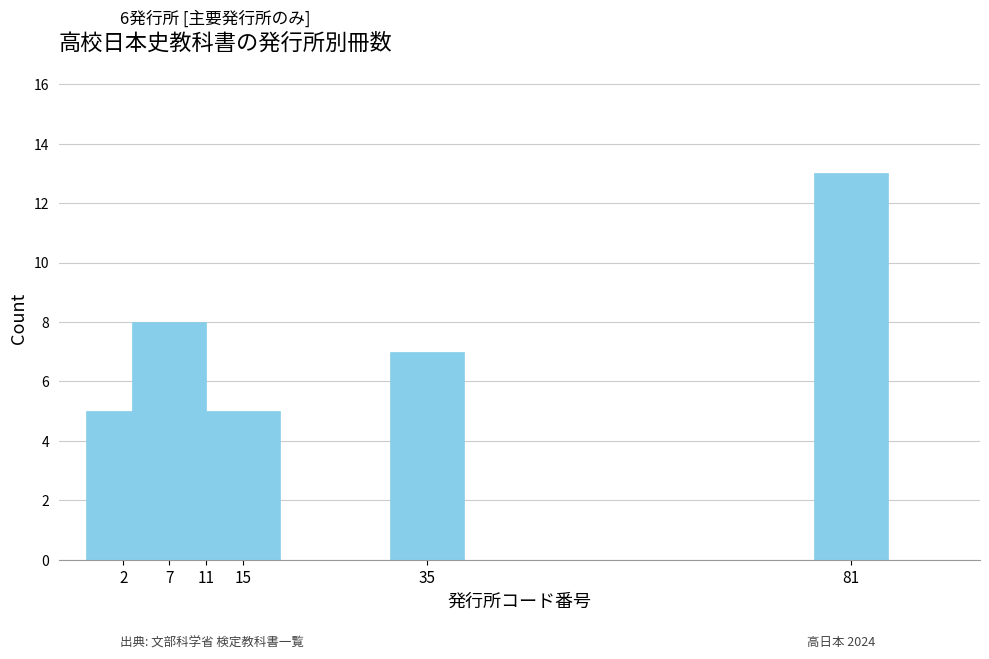

What is the difference between the values at 35 and 81?

6